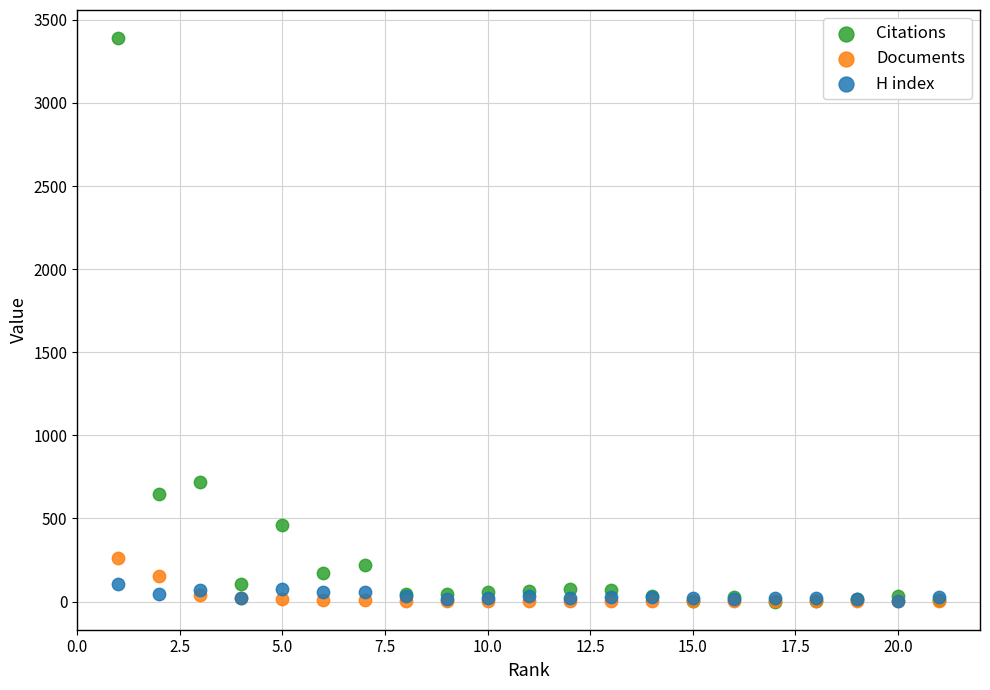

Across all series, what Y value is closest to 1695?

721